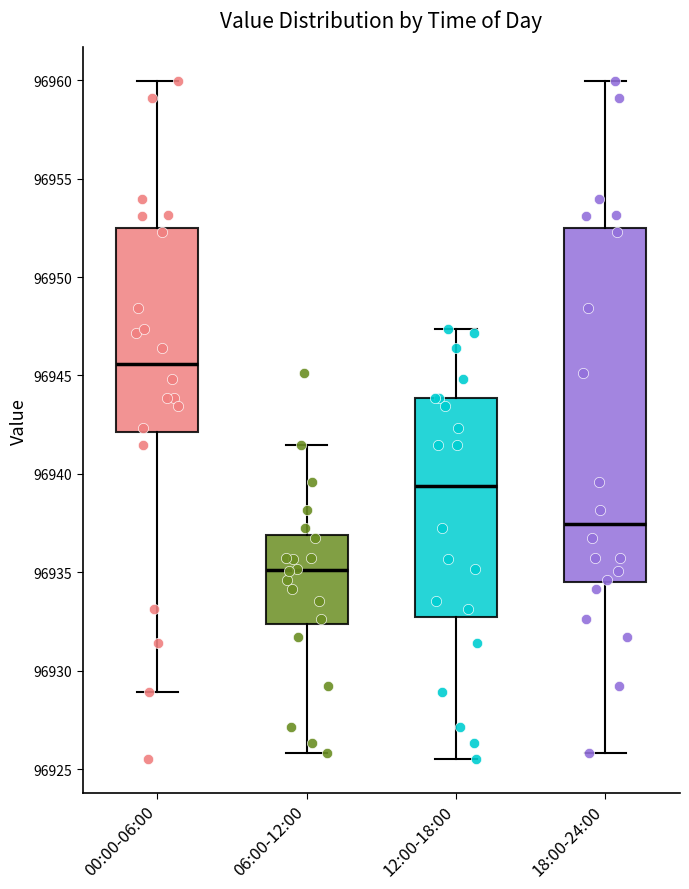

Reading left to right, transcribe this box plot: for each box, give where its median line is, the range the box spans, and where its two whiskers end, as read against the y-axis. The values are not printed on the chart, so give them approximately, as read against the axis.

00:00-06:00: median 96945.5, box 96942.0 to 96952.5, whiskers 96929.0 to 96960.0
06:00-12:00: median 96935.0, box 96932.5 to 96937.0, whiskers 96926.0 to 96941.5
12:00-18:00: median 96939.5, box 96932.5 to 96944.0, whiskers 96925.5 to 96947.5
18:00-24:00: median 96937.5, box 96934.5 to 96952.5, whiskers 96926.0 to 96960.0